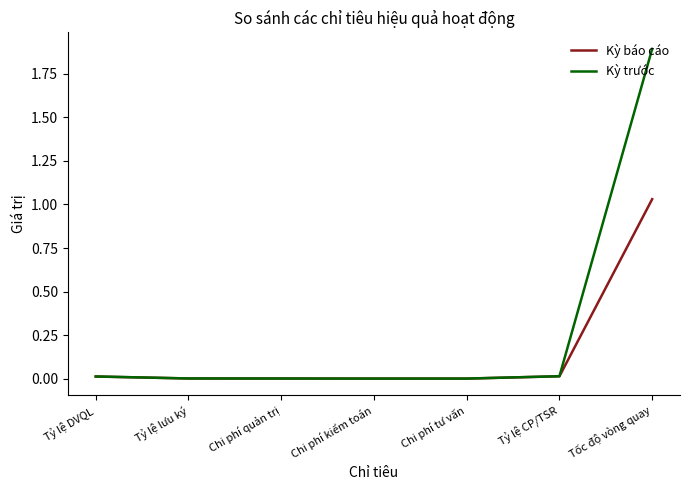

What position from the left is Tốc độ vòng quay?

7